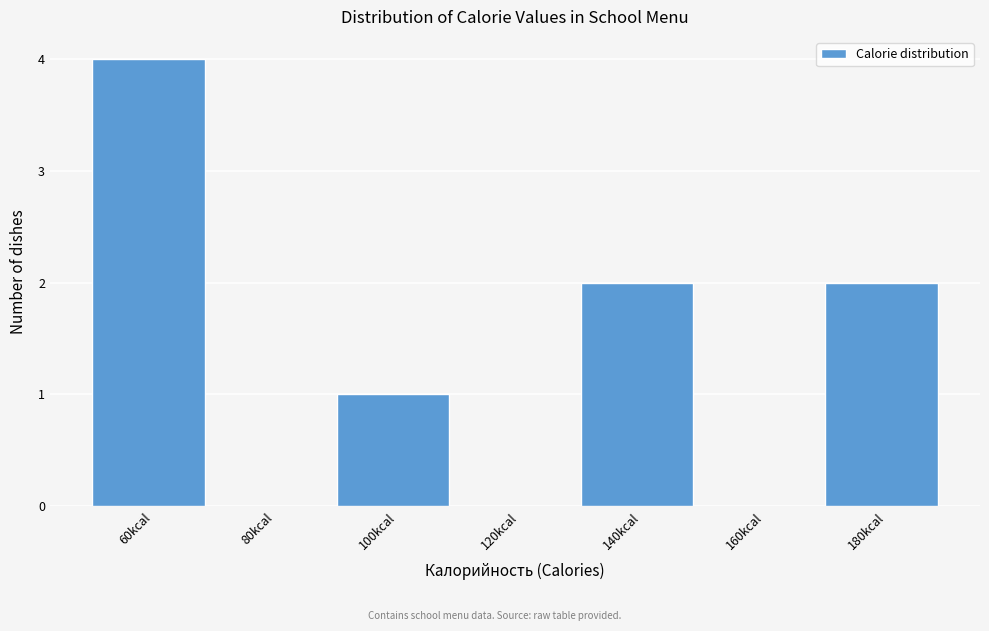

Reading left to right, extract all data points from this chart.

60kcal=4	80kcal=0	100kcal=1	120kcal=0	140kcal=2	160kcal=0	180kcal=2